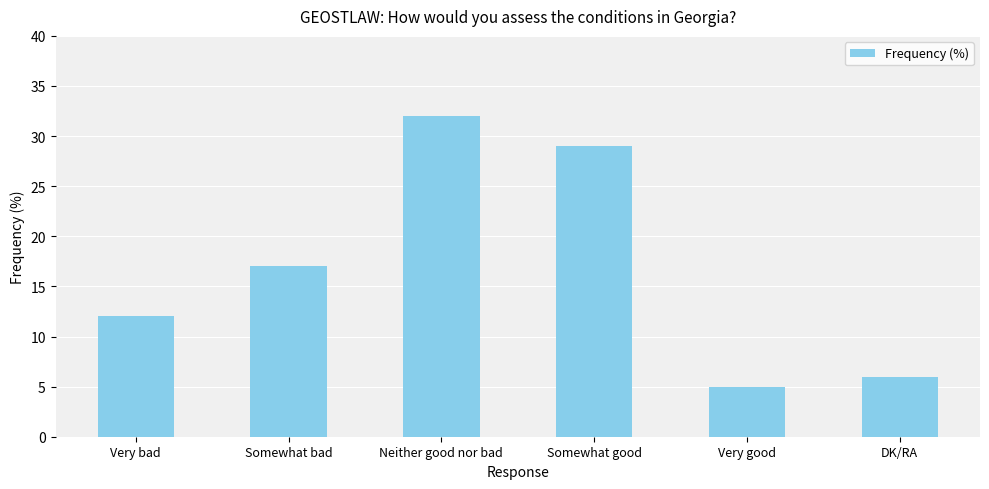

What is the value of the 4th bar from the left?

29